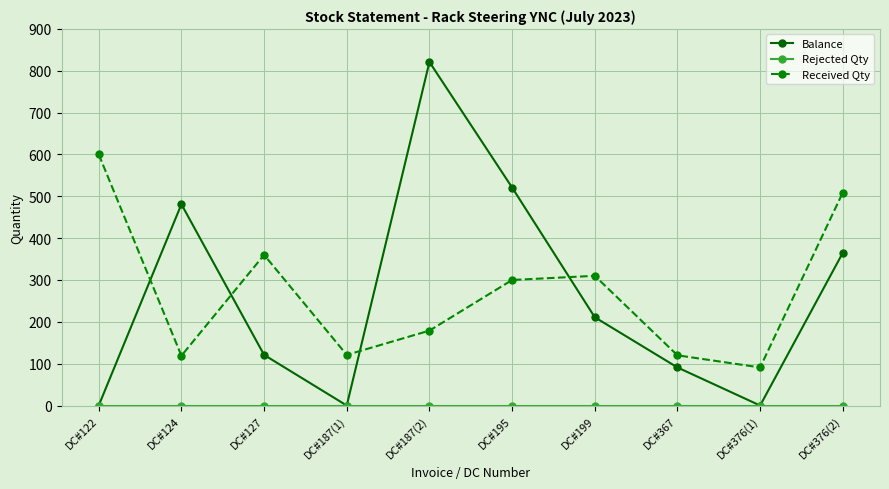

What is the label of the 10th point from the right?

DC#122